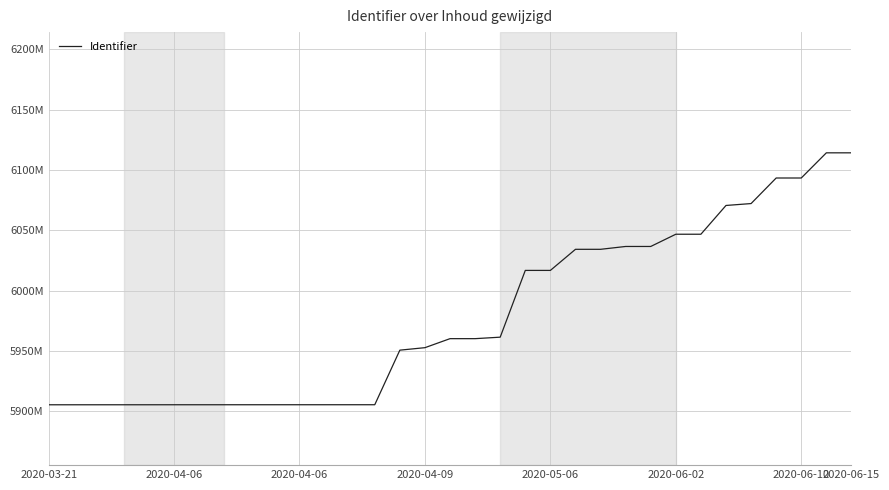

Reading left to right, extract all data points from this chart.

5905461	5905464	5905467	5905470	5905472	5905481	5905484	5905486	5905488	5905491	5905494	5905496	5905498	5905501	5950709	5952768	5960235	5960237	5961466	6016766	6016768	6034246	6034247	6036604	6036605	6046737	6046738	6070571	6072142	6093319	6093320	6114167	6114170